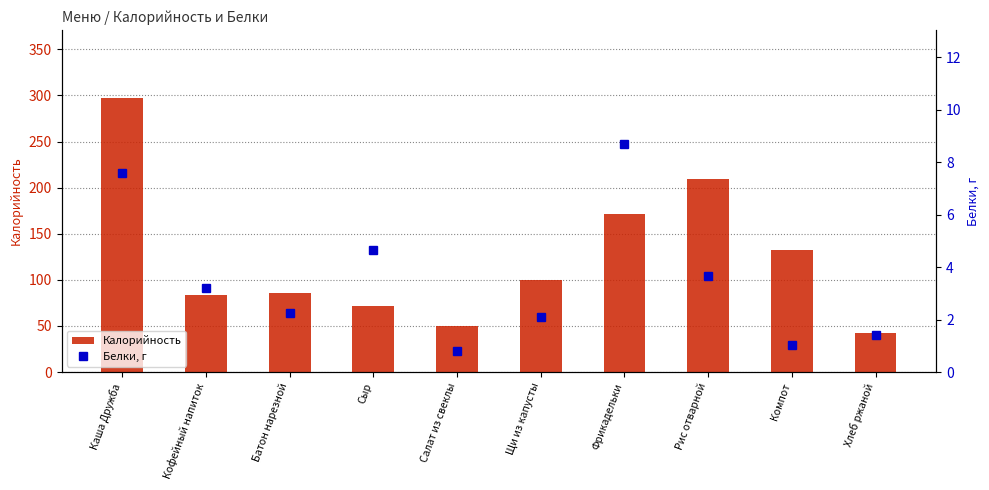

What is the label of the 8th bar from the left?

Рис отварной